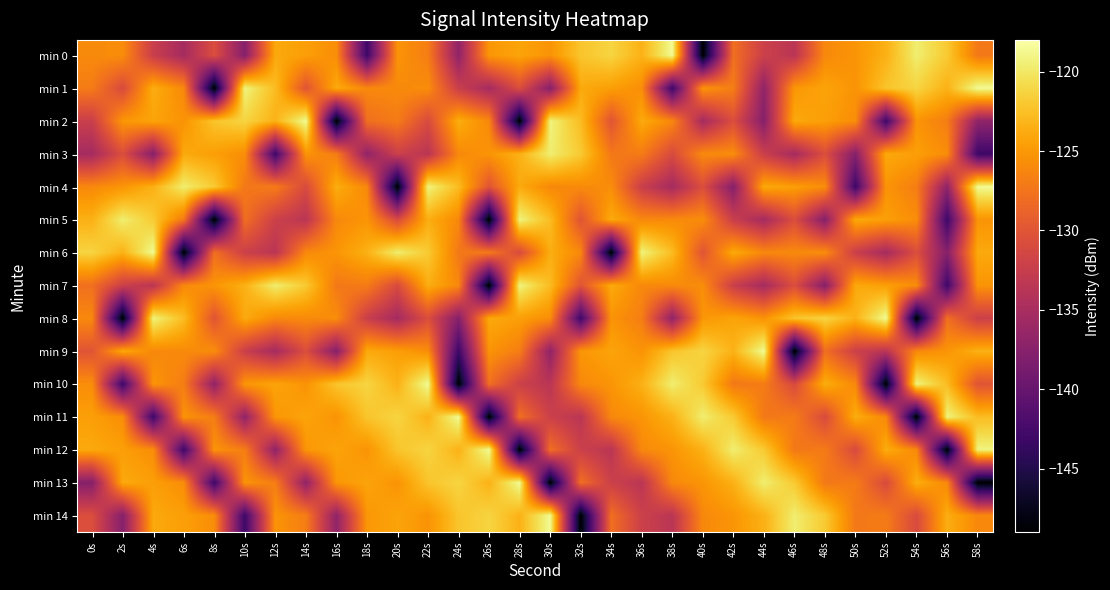

What is the maximum value shown in the chart?

-118.6